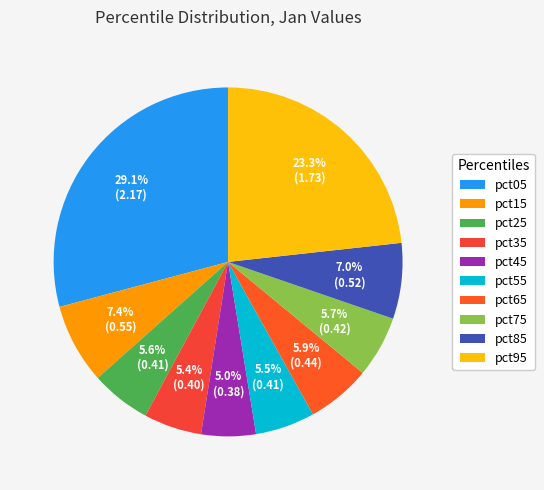

To the nearest percent, what percentage of the pie is pct45?

5%